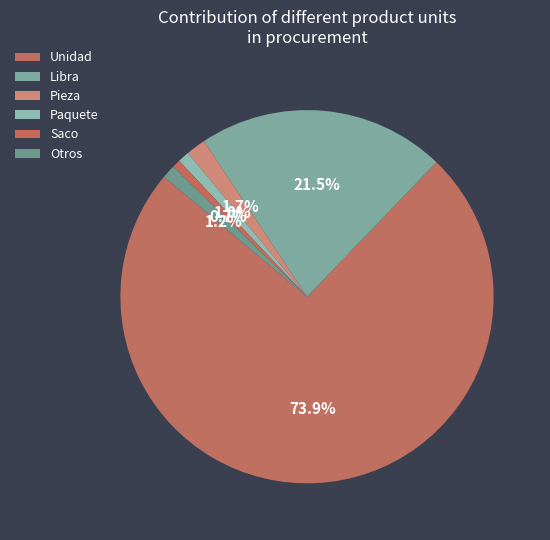

What is the largest slice in the pie chart?

Unidad